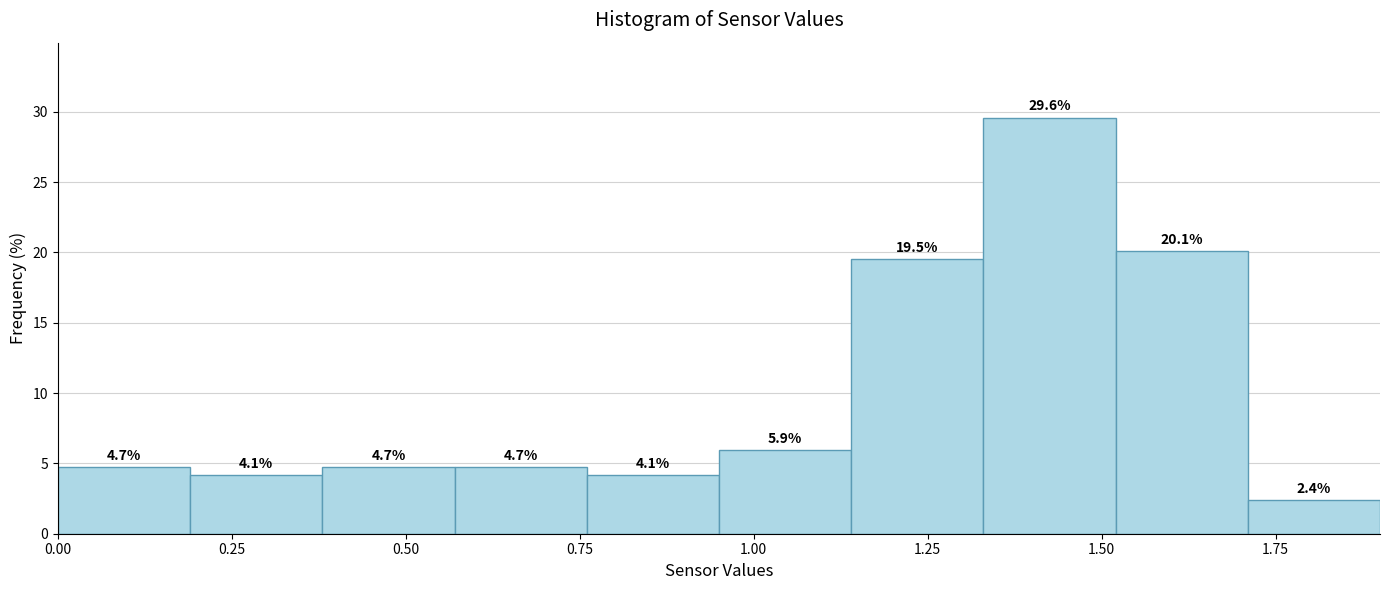

Around what value on the x-axis is the tallest bar? Give the approximate position of its centre, as read against the axis.

1.45